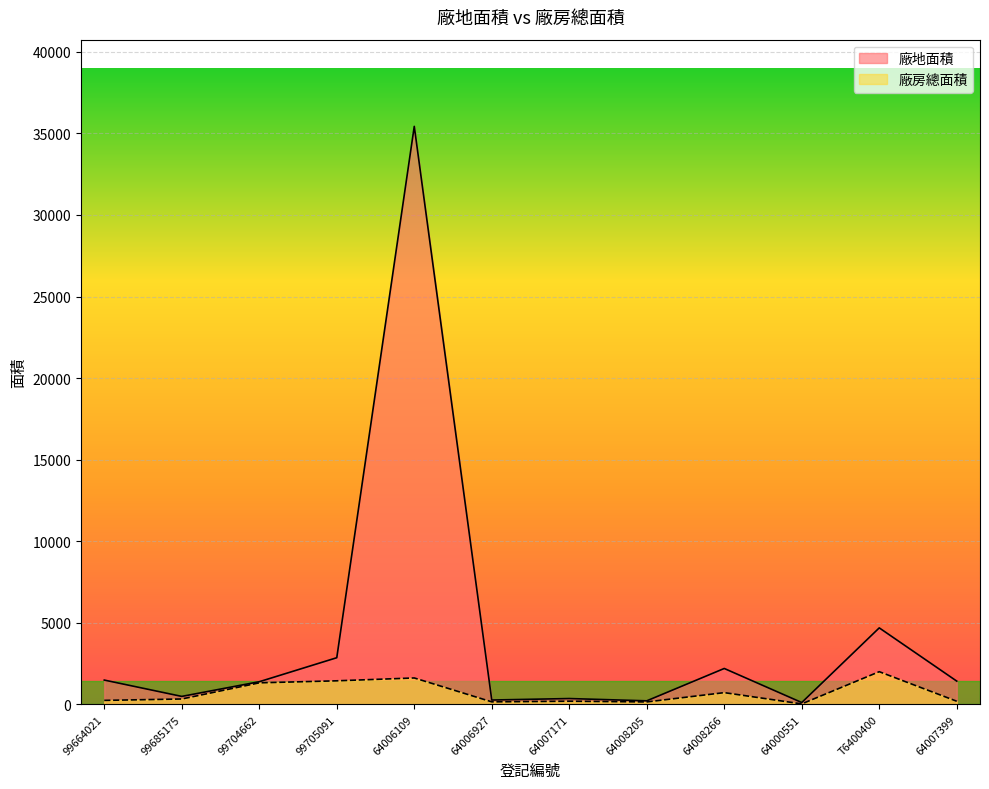

How many lines are shown in the chart?

2